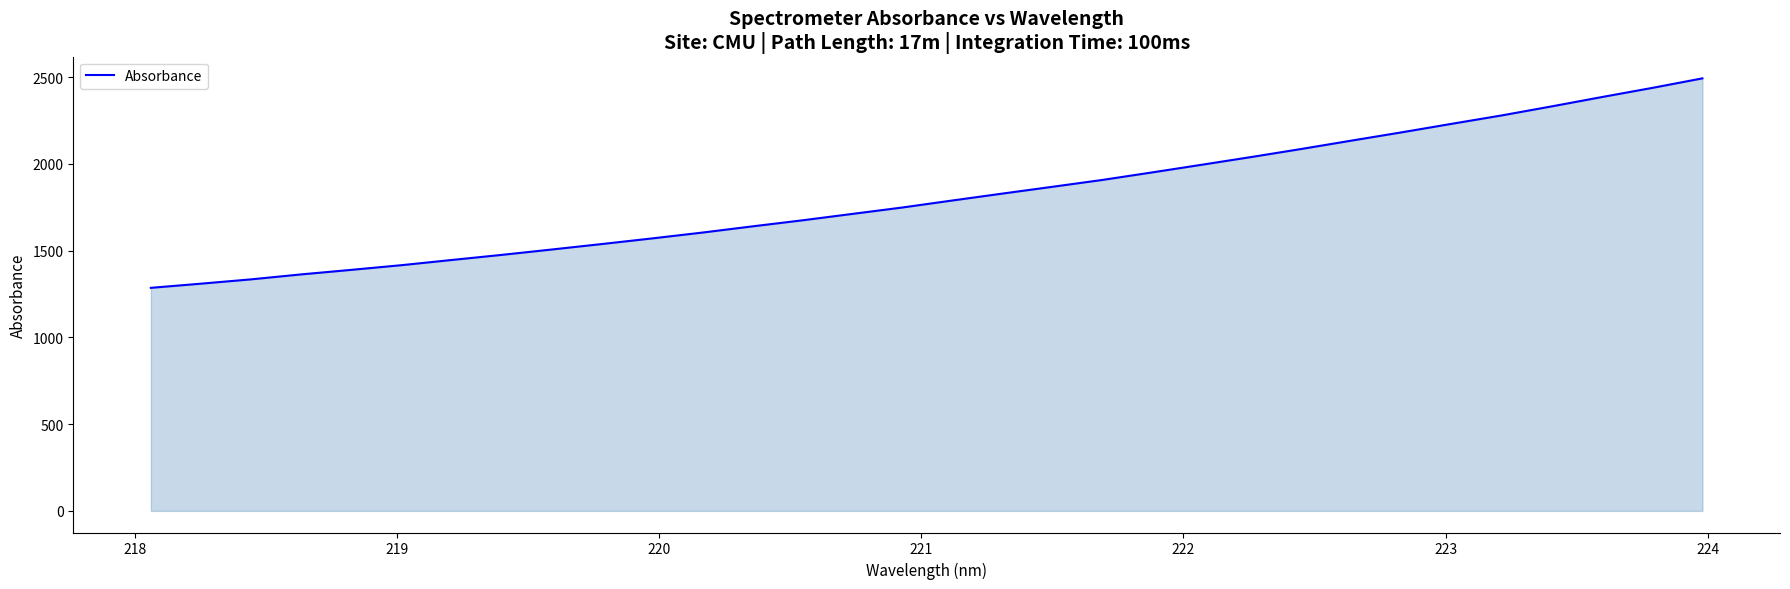

What is the maximum value shown in the chart?

2492.4